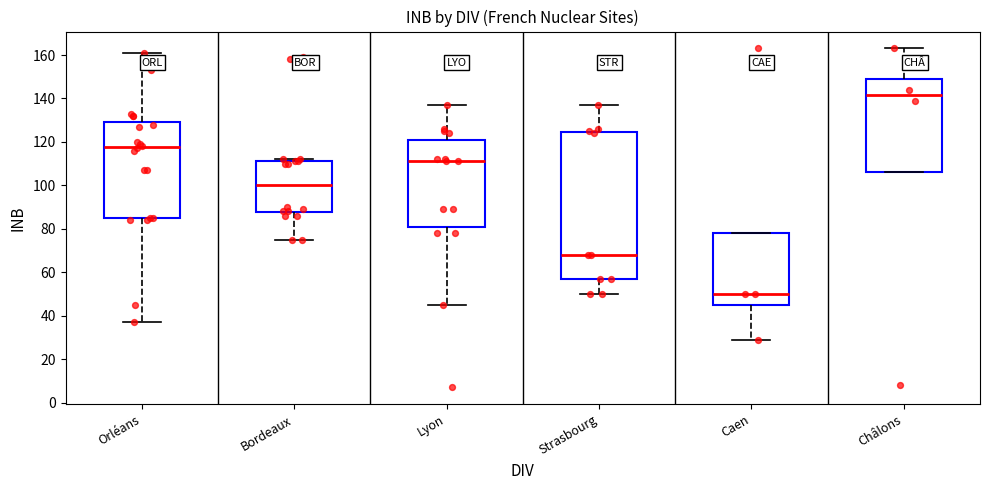

Reading left to right, read every box against the y-axis: the position of its median line, the range the box covers, and the ends of its whiskers. The values are not printed on the chart, so give them approximately, as read against the axis.

Orléans: median 118, box 86 to 130, whiskers 38 to 162
Bordeaux: median 100, box 88 to 112, whiskers 76 to 112 (just above the box's upper edge)
Lyon: median 112, box 80 to 122, whiskers 46 to 138
Strasbourg: median 68, box 58 to 124, whiskers 50 to 138
Caen: median 50, box 44 to 78, whiskers 30 to 78
Châlons: median 142, box 106 to 148, whiskers 106 to 164